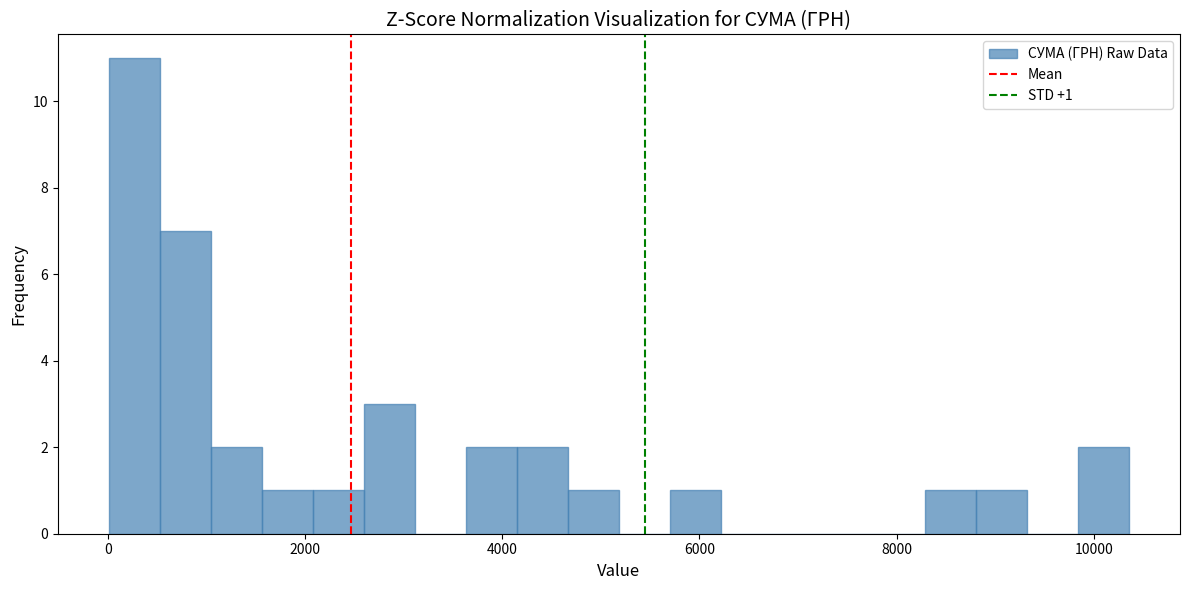

Read against the x-axis, roughly where is the centre of the tallest bar?

200